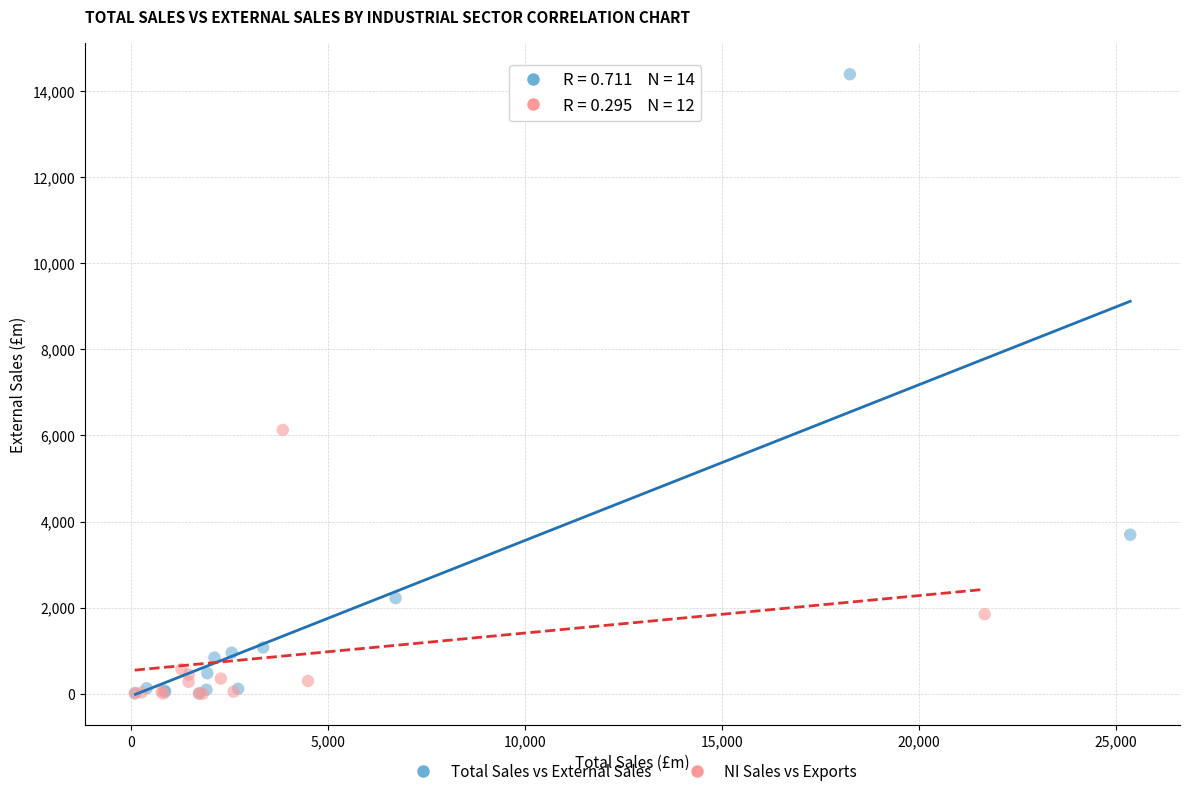

What are all the series names shown in the legend?

Total Sales vs External Sales, NI Sales vs Exports